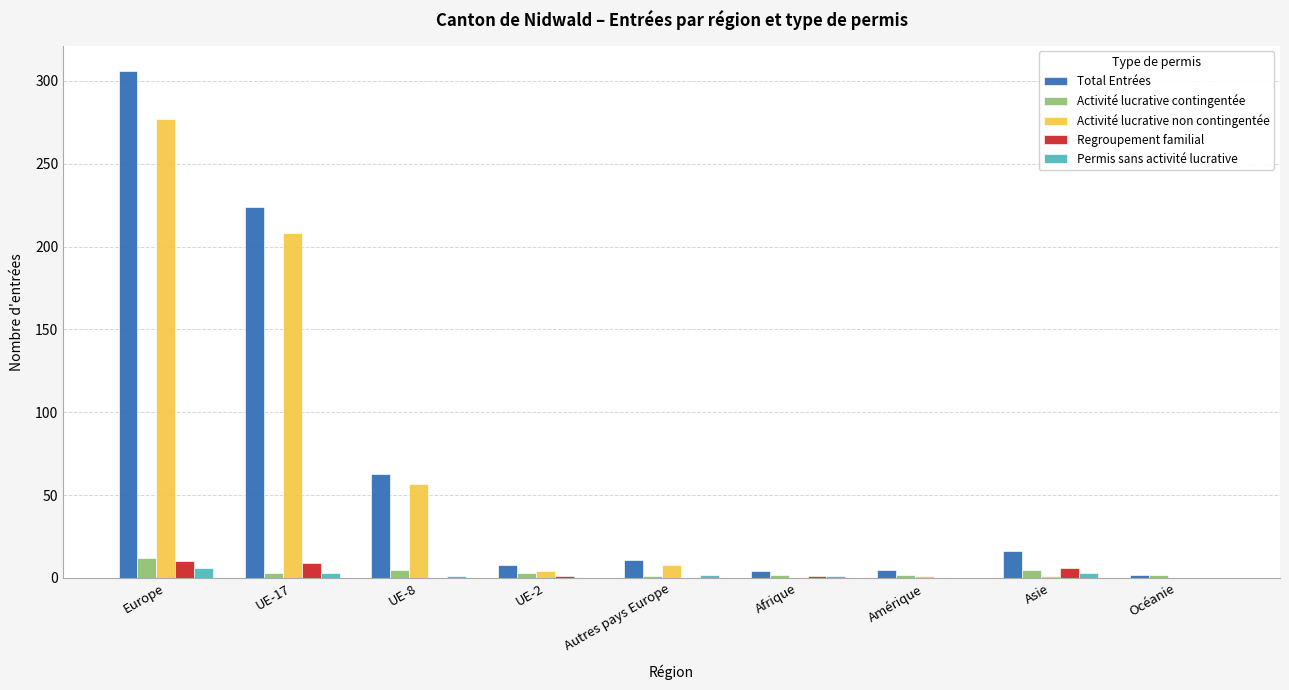

How many distinct data groups are displayed?

5